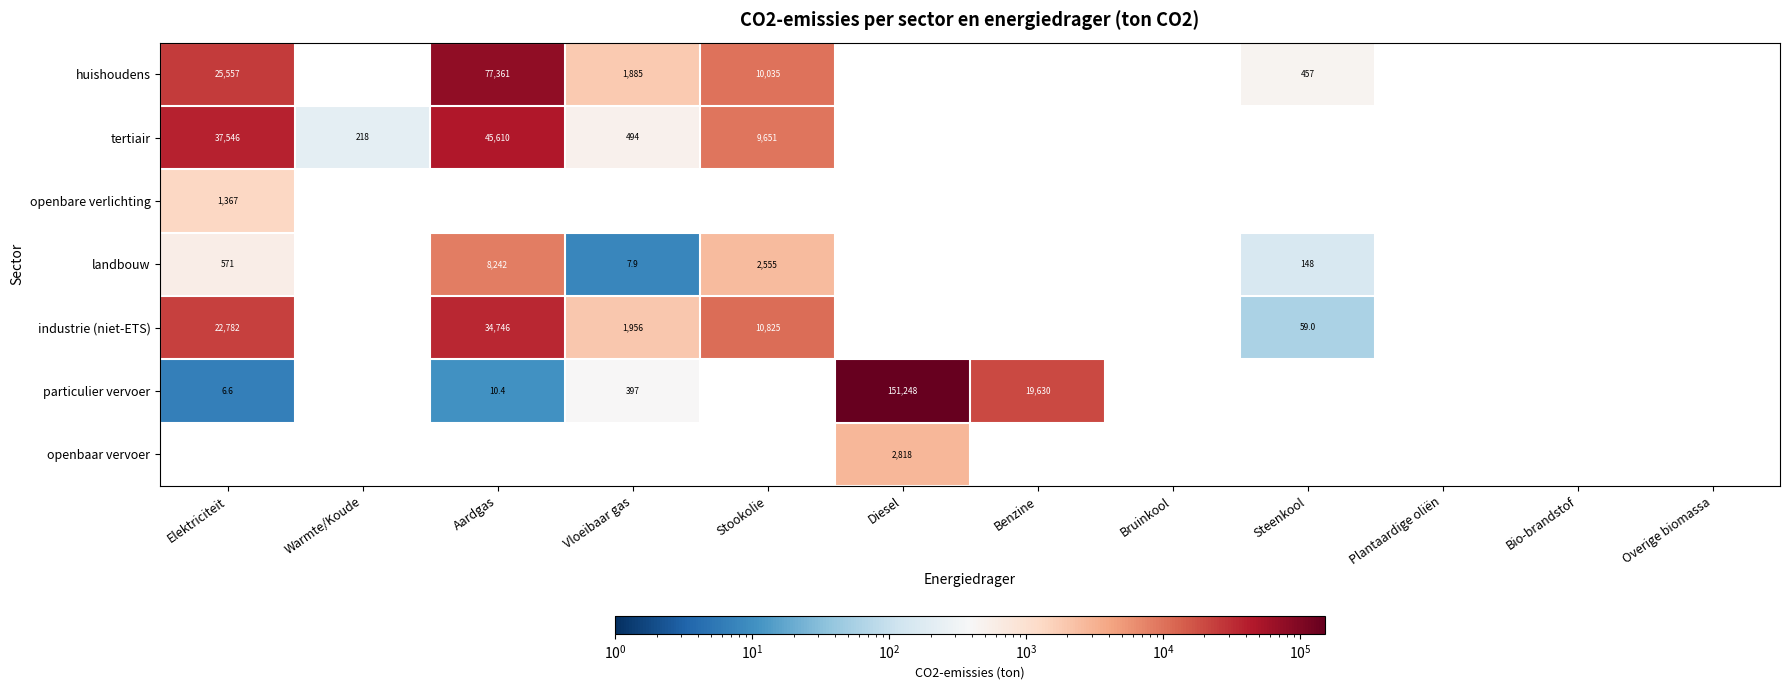

Is the value of particulier vervoer at Vloeibaar gas greater than the value of landbouw at Aardgas?

No